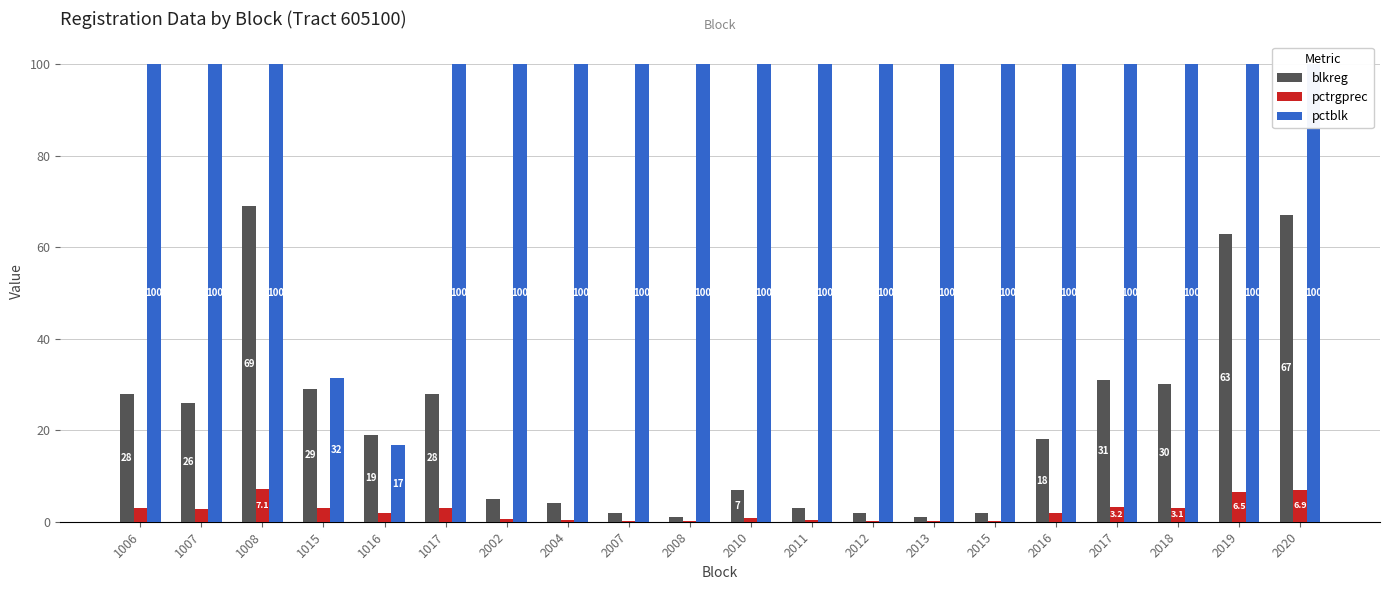

Which series changed the most between 1006 and 2008?

blkreg